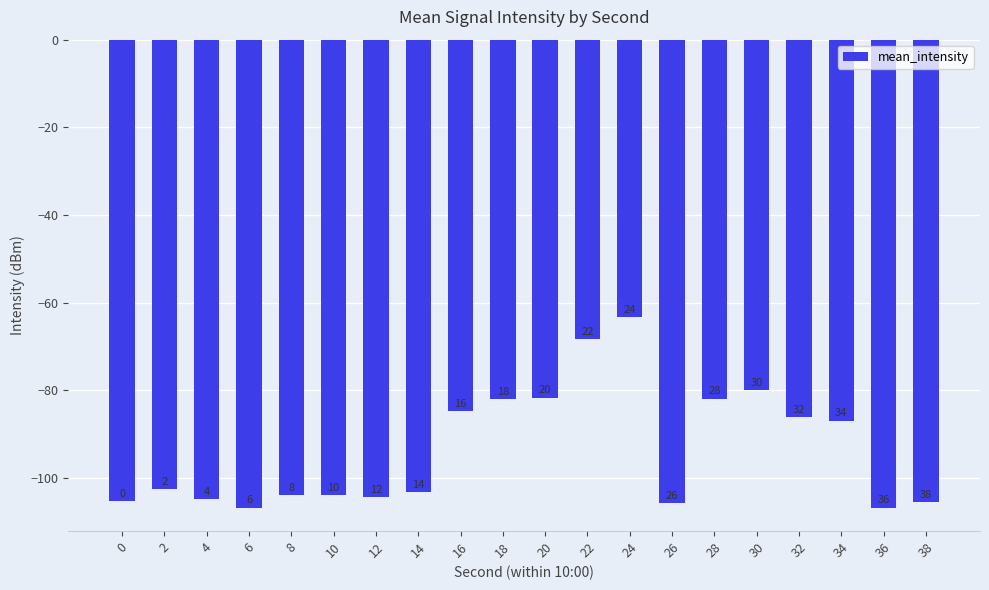

Rank the categories by value from lowest to highest.

6, 36, 26, 38, 0, 4, 12, 8, 10, 14, 2, 34, 32, 16, 18, 28, 20, 30, 22, 24